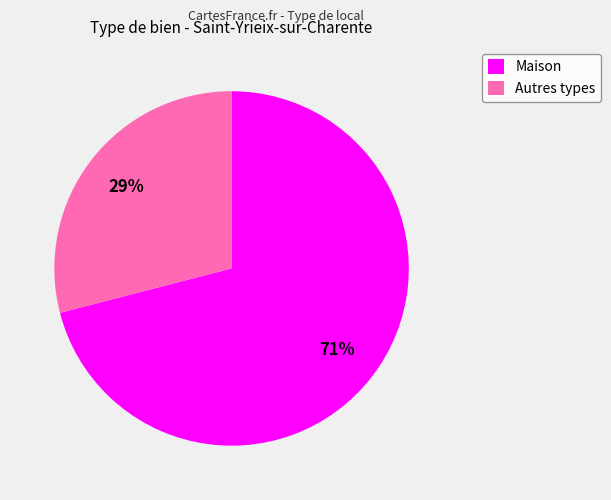

What is the ratio of the value at Maison to the value at Autres types?

2.4